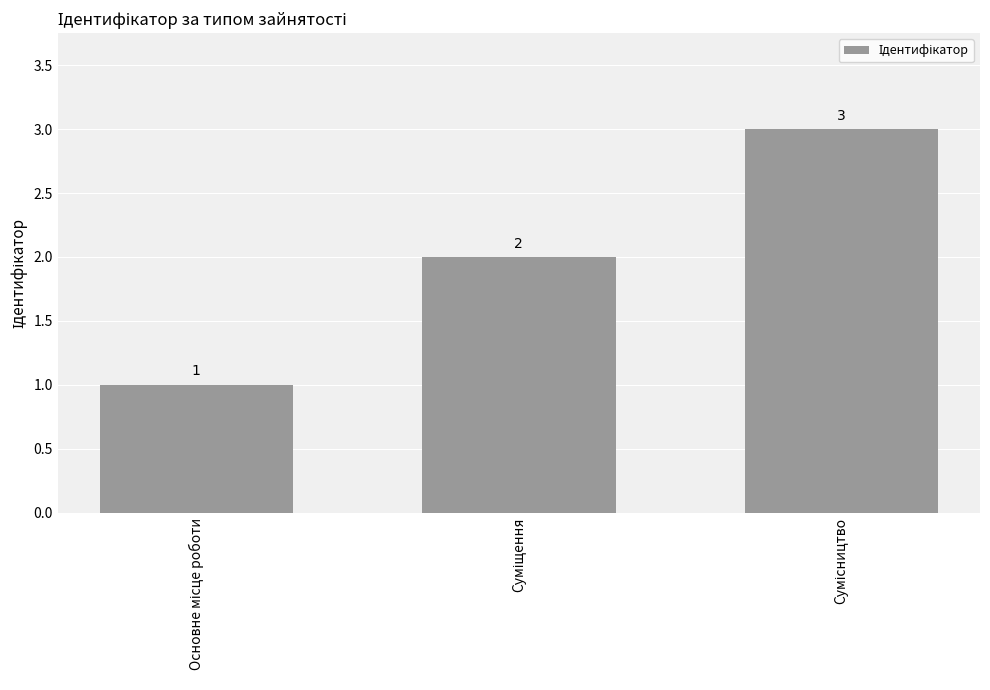

What is the value of the 1st bar from the left?

1